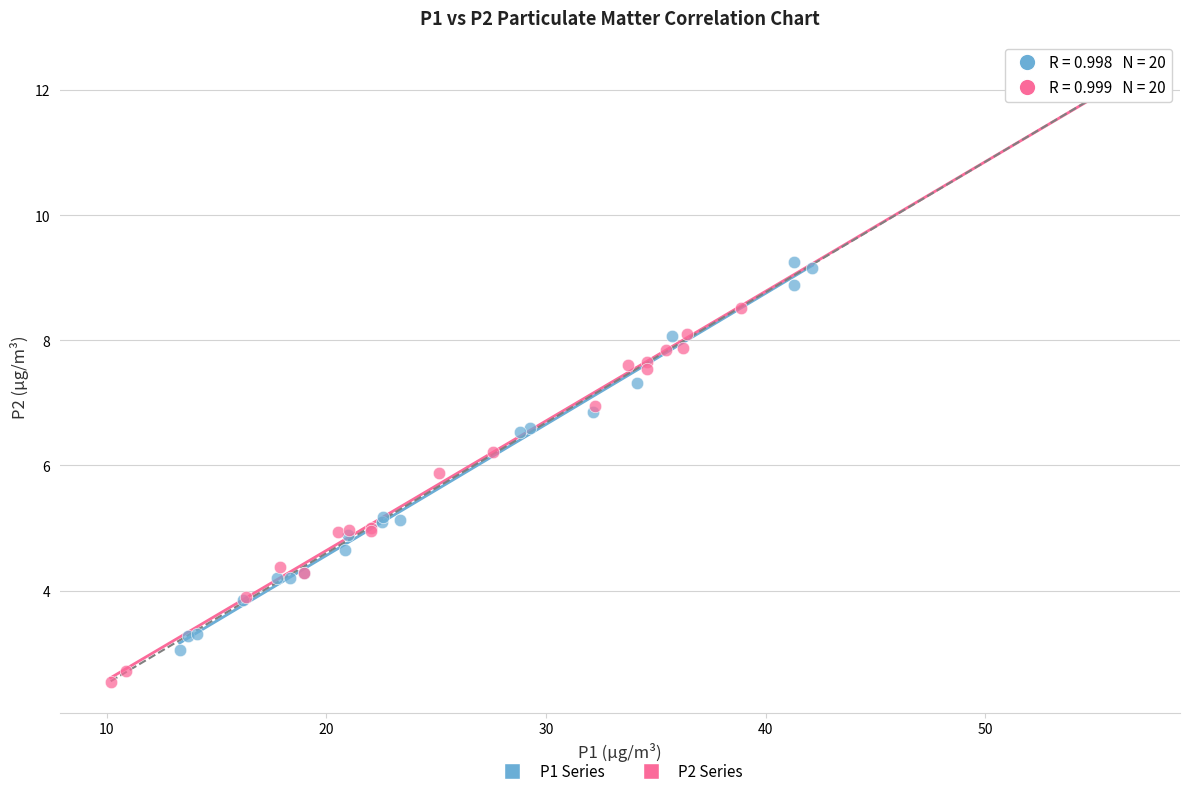

Which series reaches the maximum Y coordinate?

P2 Series